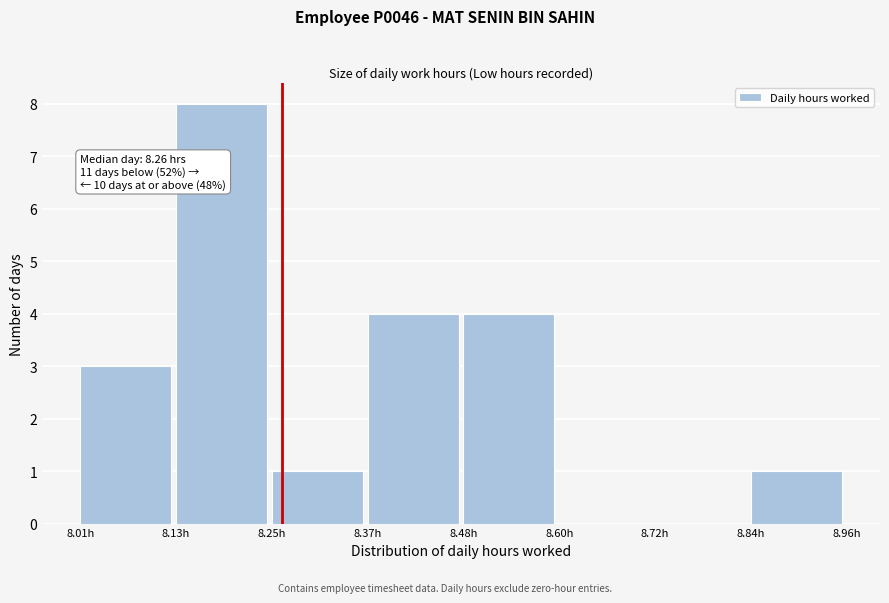

Over which range of the x-axis is the bar tallest?

8.12 to 8.24